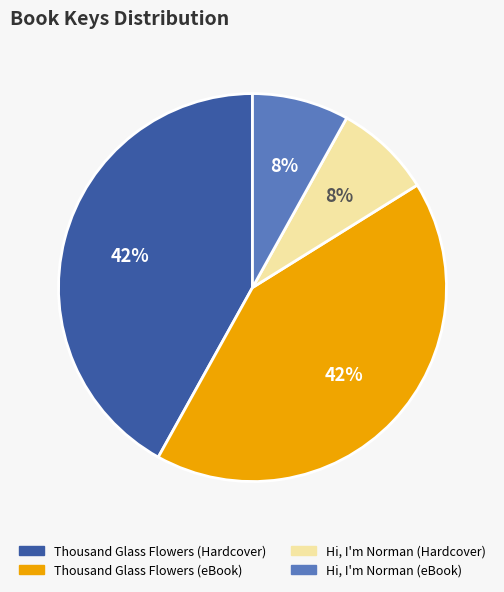

The Thousand Glass Flowers (Hardcover) slice represents 34% of the pie. True or false?

False